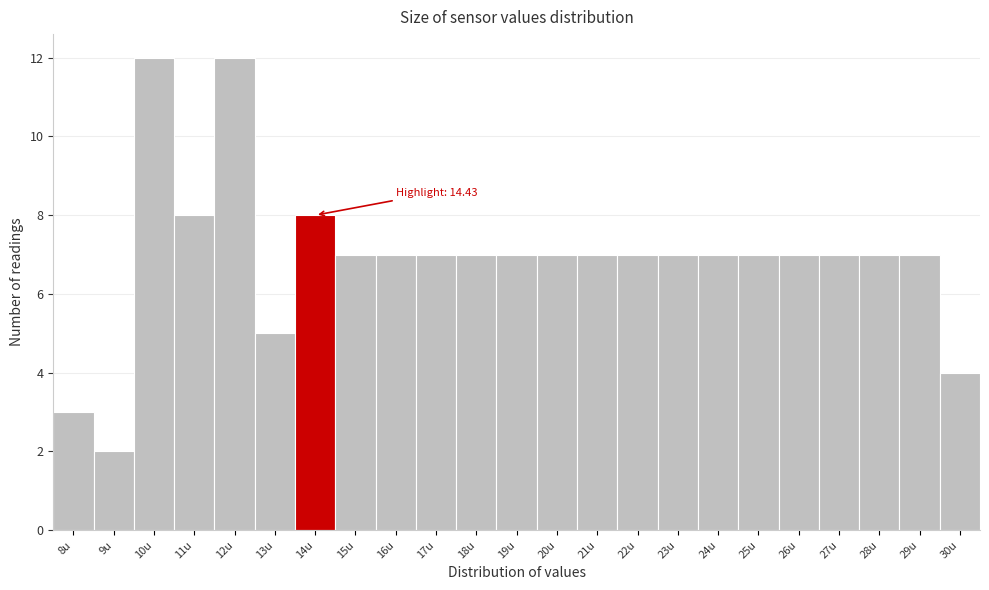

Reading left to right, extract all data points from this chart.

3	2	12	8	12	5	8	7	7	7	7	7	7	7	7	7	7	7	7	7	7	7	4